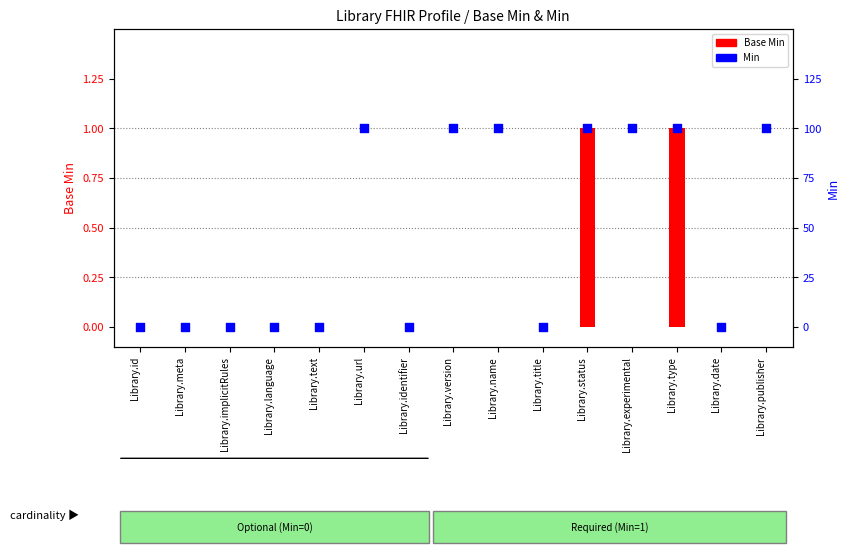

At which category is the sum across all series the highest?

Library.status